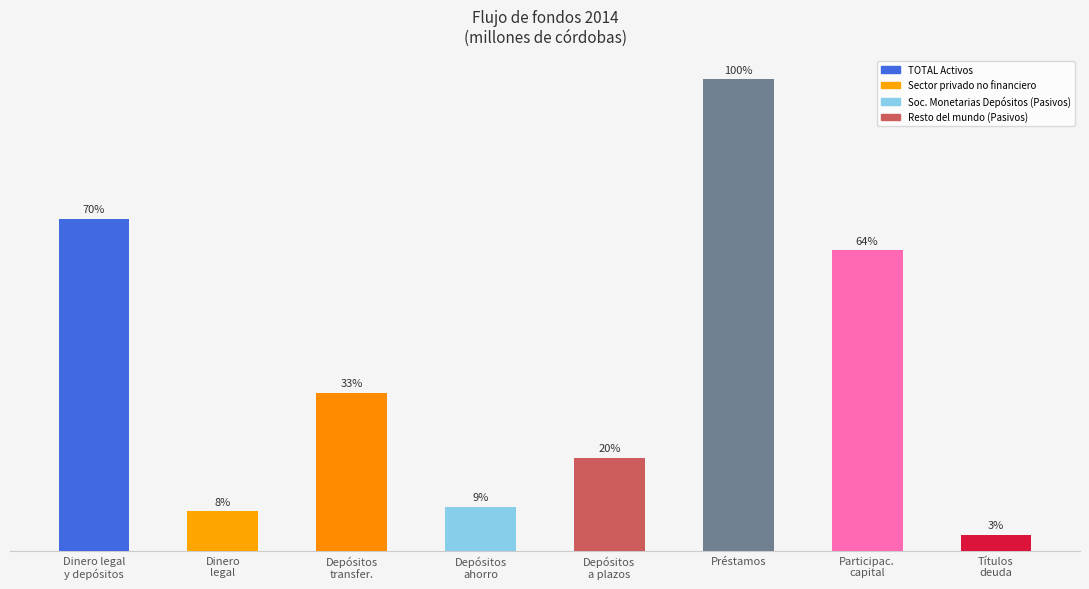

List the labels in order of value, largest first.

Préstamos, Dinero legal
y depósitos, Participac.
capital, Depósitos
transfer., Depósitos
a plazos, Depósitos
ahorro, Dinero
legal, Títulos
deuda